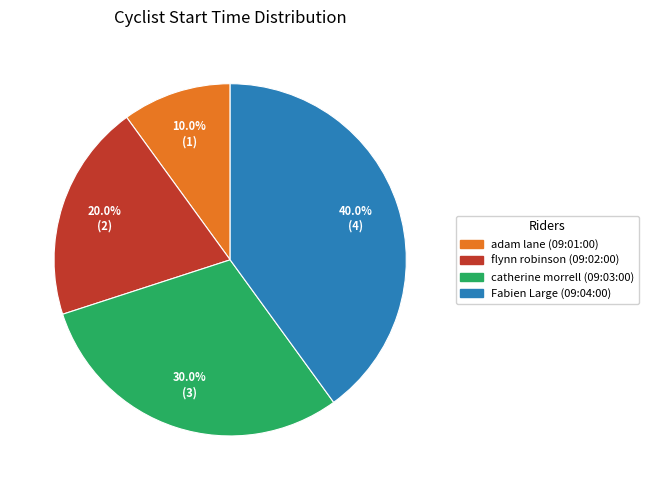

How much of the chart is everything except flynn robinson (09:02:00)?

80.0%